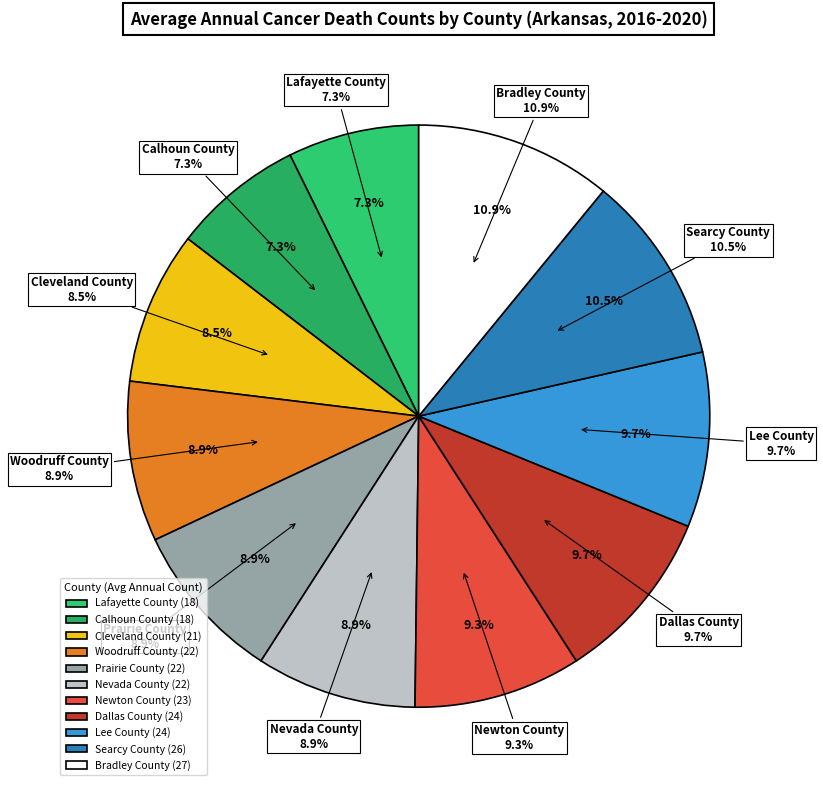

Count the number of slices in the pie.

11